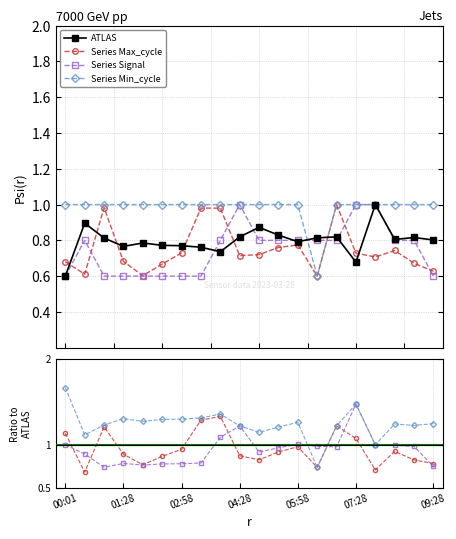

What is the total value across all series at 11?

3.9